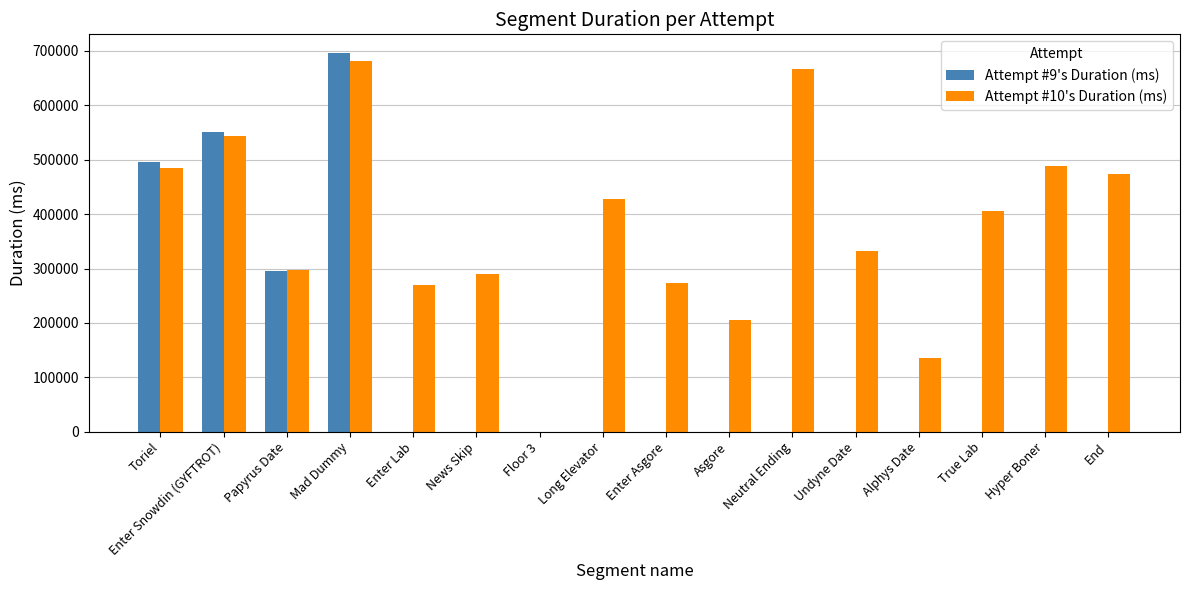

How many values in Attempt #10's Duration (ms) are above zero?

15